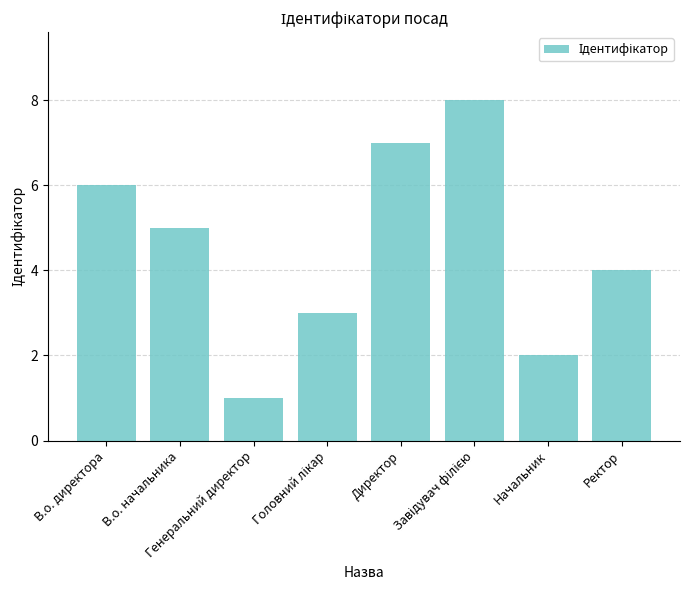

What position from the right is Ректор?

1